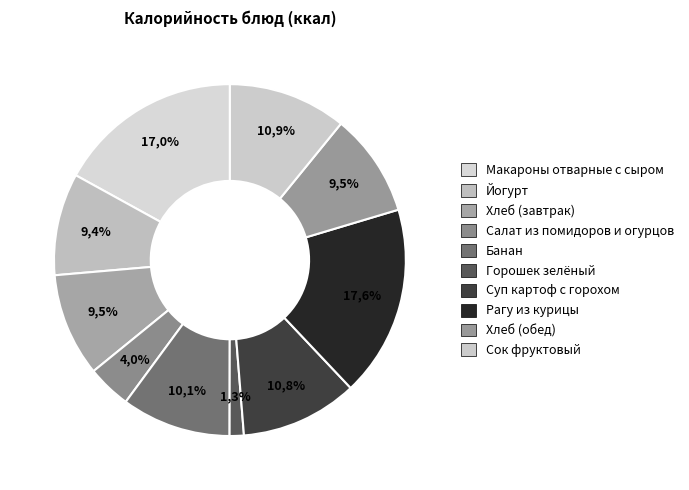

How many segments does this pie chart have?

10